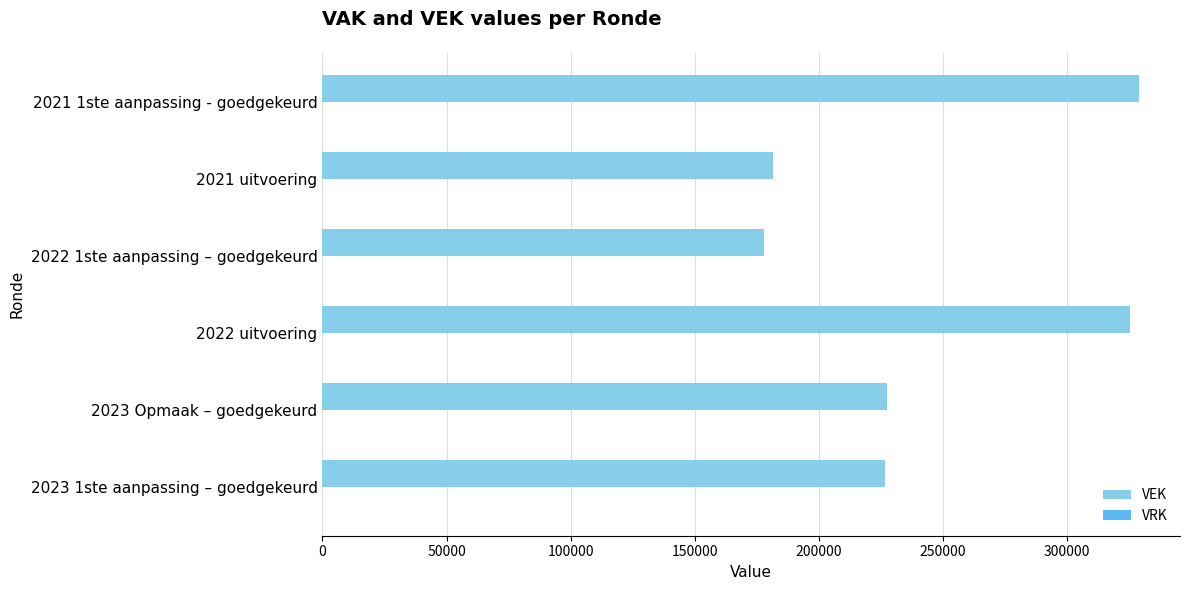

What is the sum of all values?

1467664